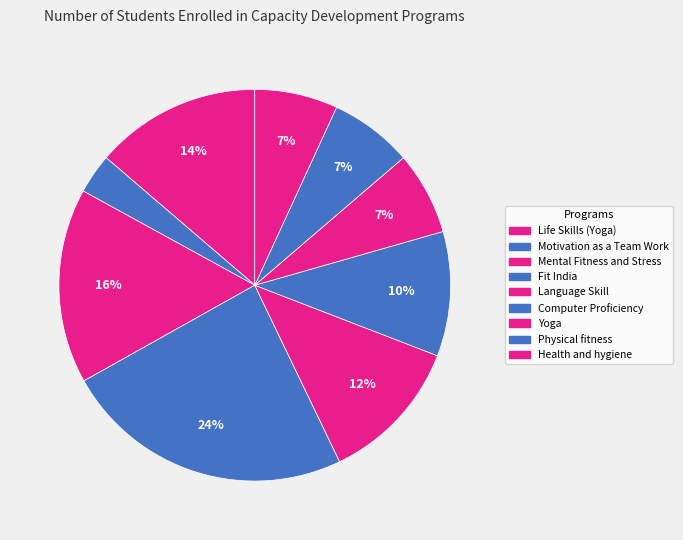

How many slices are in this pie chart?

9